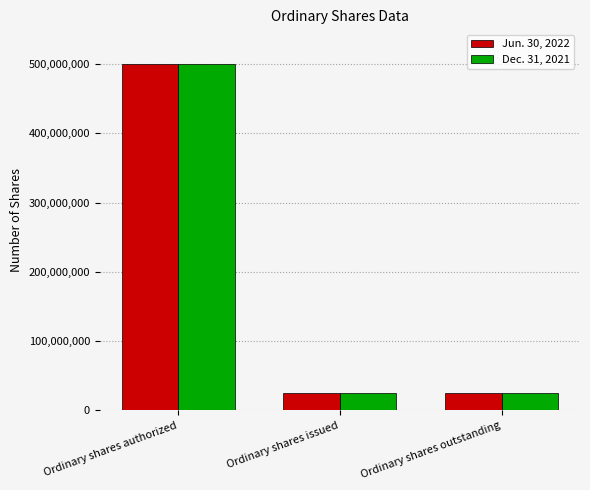

How many bars are there in total?

6